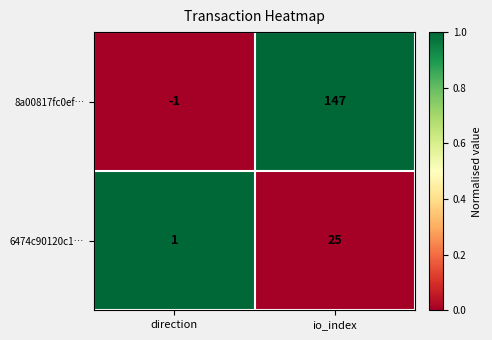

At how many categories does at least one series exceed 0?

2